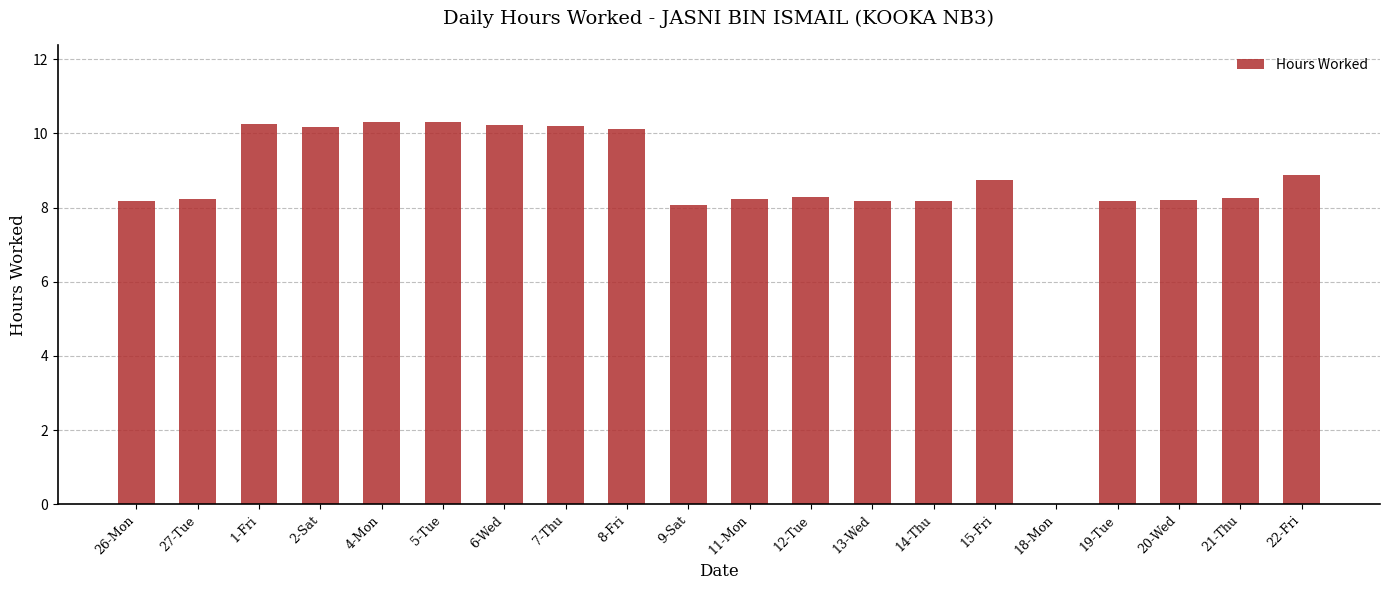

What is the sum of the values at 18-Mon and 15-Fri?

8.8